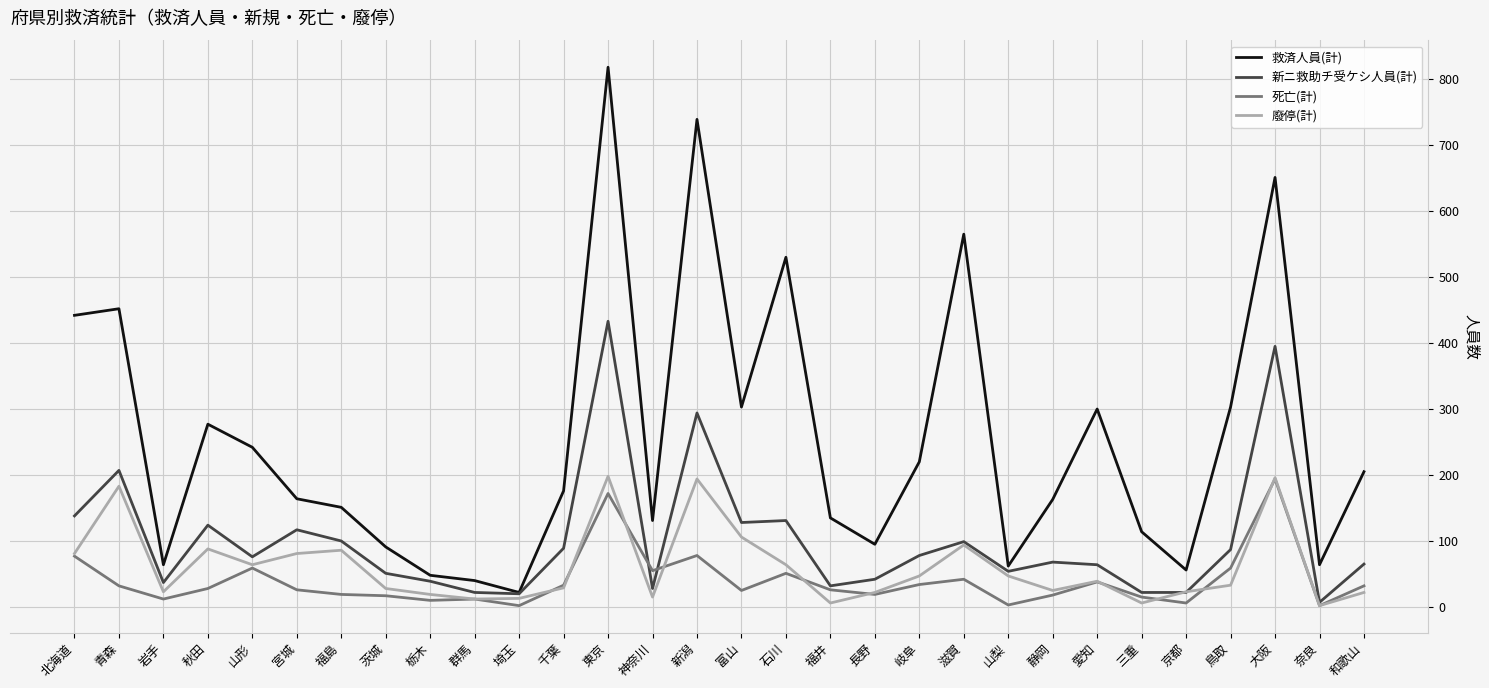

What are all the series names shown in the legend?

救済人員(計), 新ニ救助チ受ケシ人員(計), 死亡(計), 廢停(計)